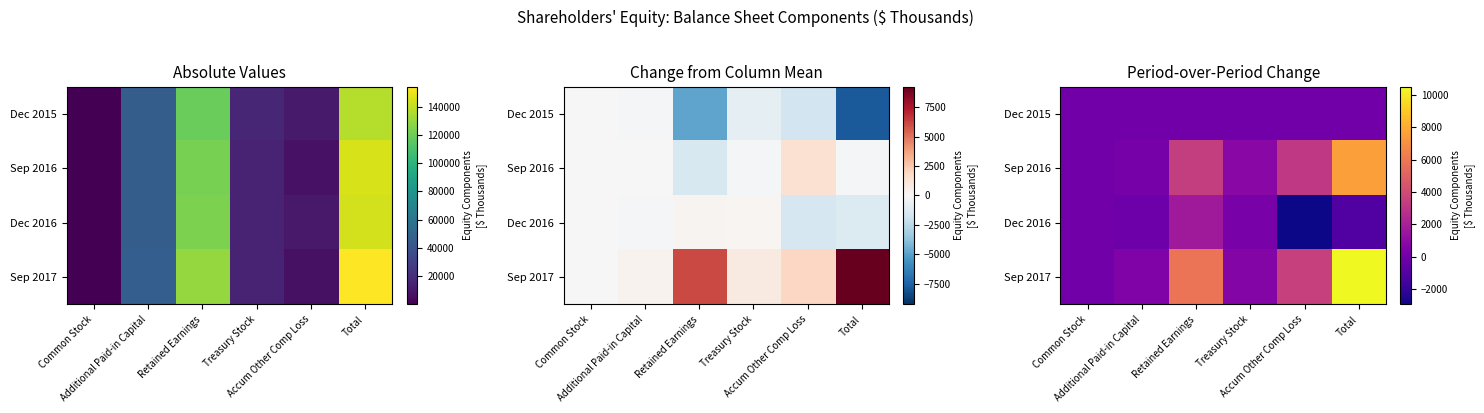

What is the sum of all Dec 2016 values?

-2128